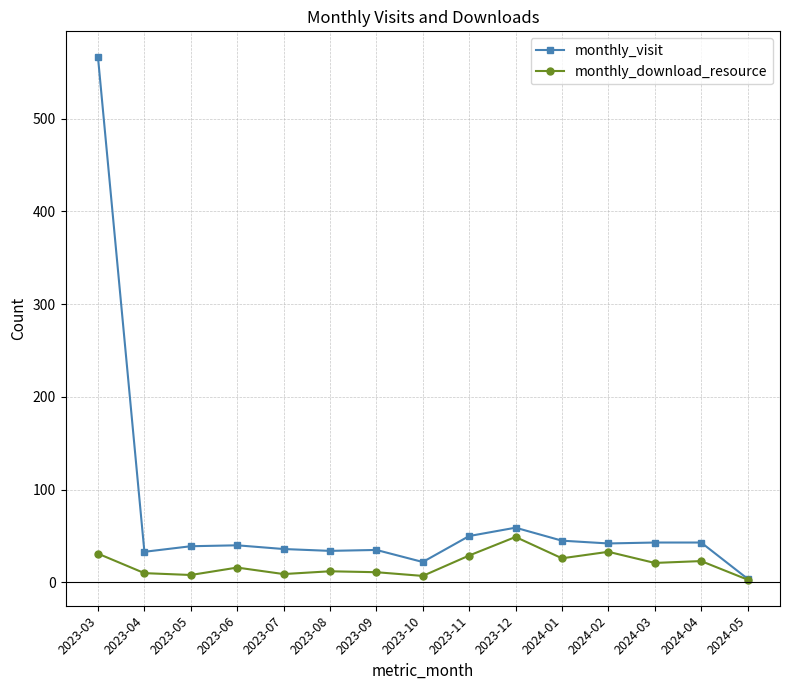

How many distinct data groups are displayed?

2